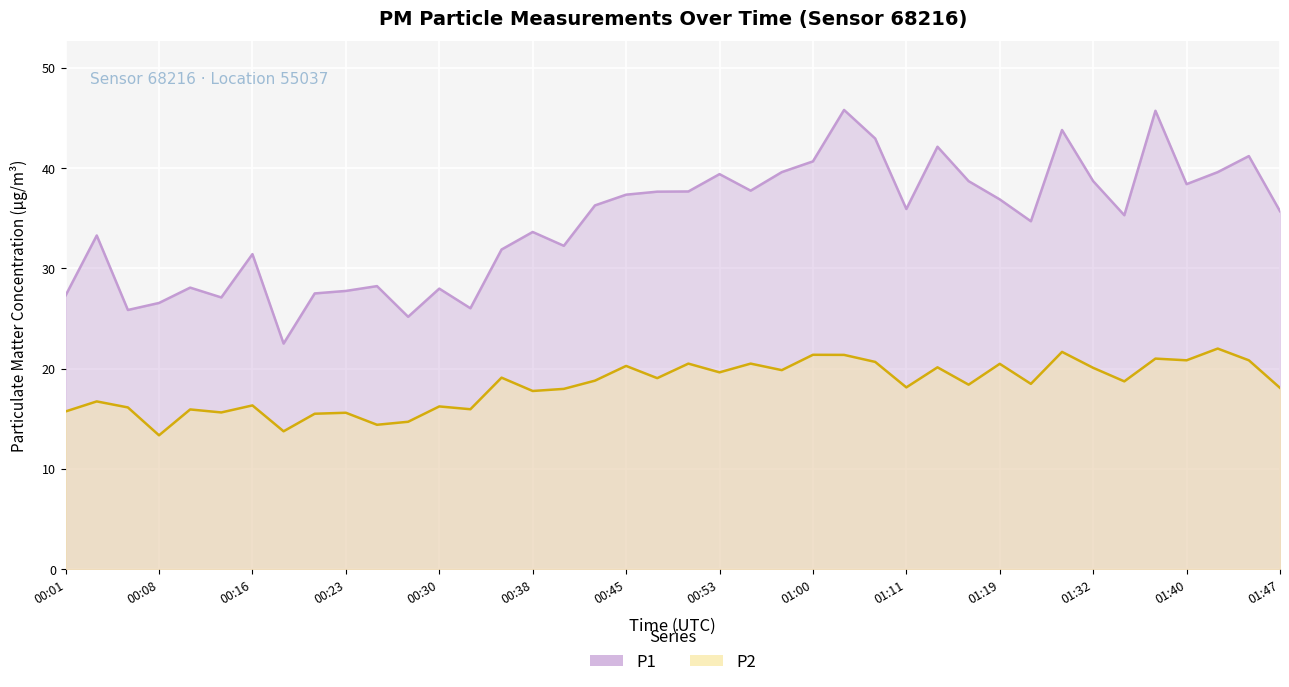

What is the difference between the second highest and minimum values in the P1 series?

23.2